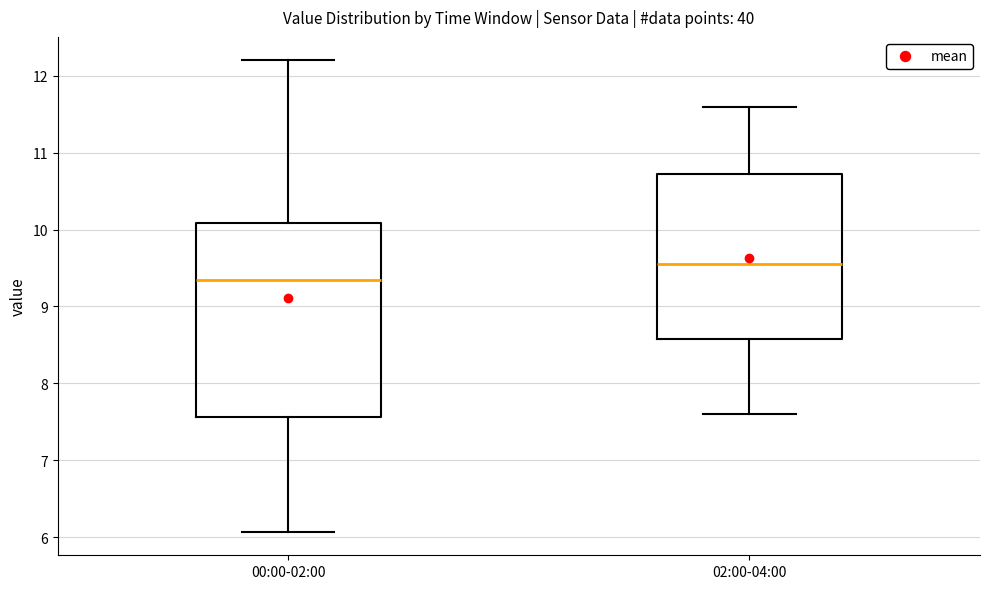

Where does the median line of the box for 02:00-04:00 sit on the y-axis? The values are not printed on the chart, so give them approximately, as read against the axis.

9.6